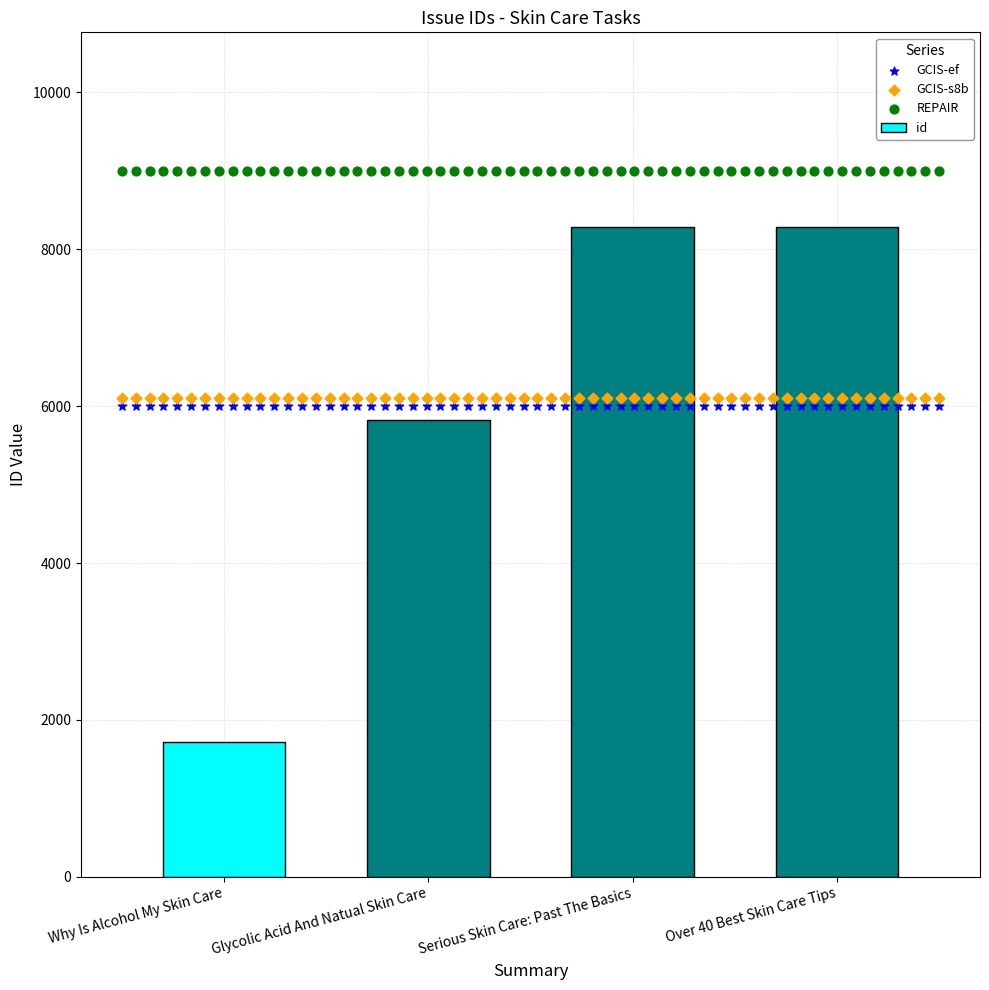

Which has a higher value, Serious Skin Care: Past The Basics or Glycolic Acid And Natual Skin Care?

Serious Skin Care: Past The Basics